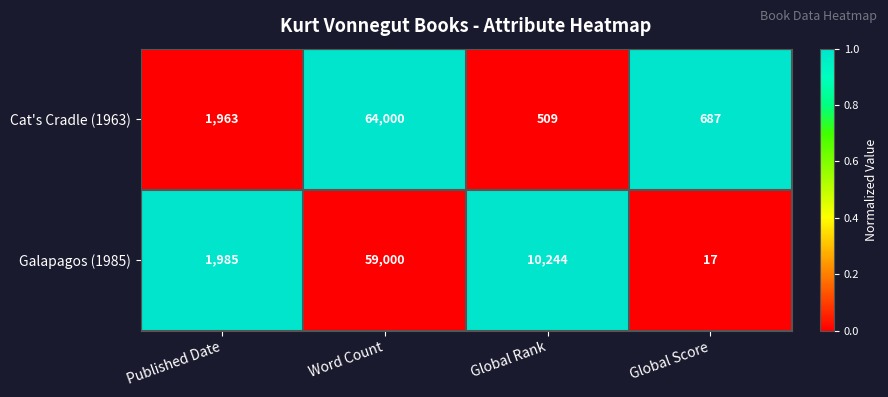

At which category does the chart reach its peak across all series?

Word Count